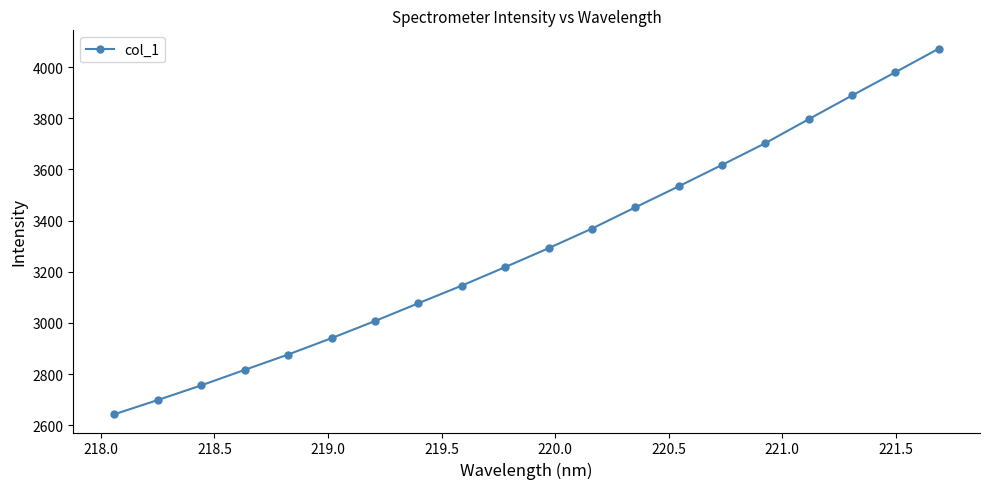

How many categories are shown in the chart?

20